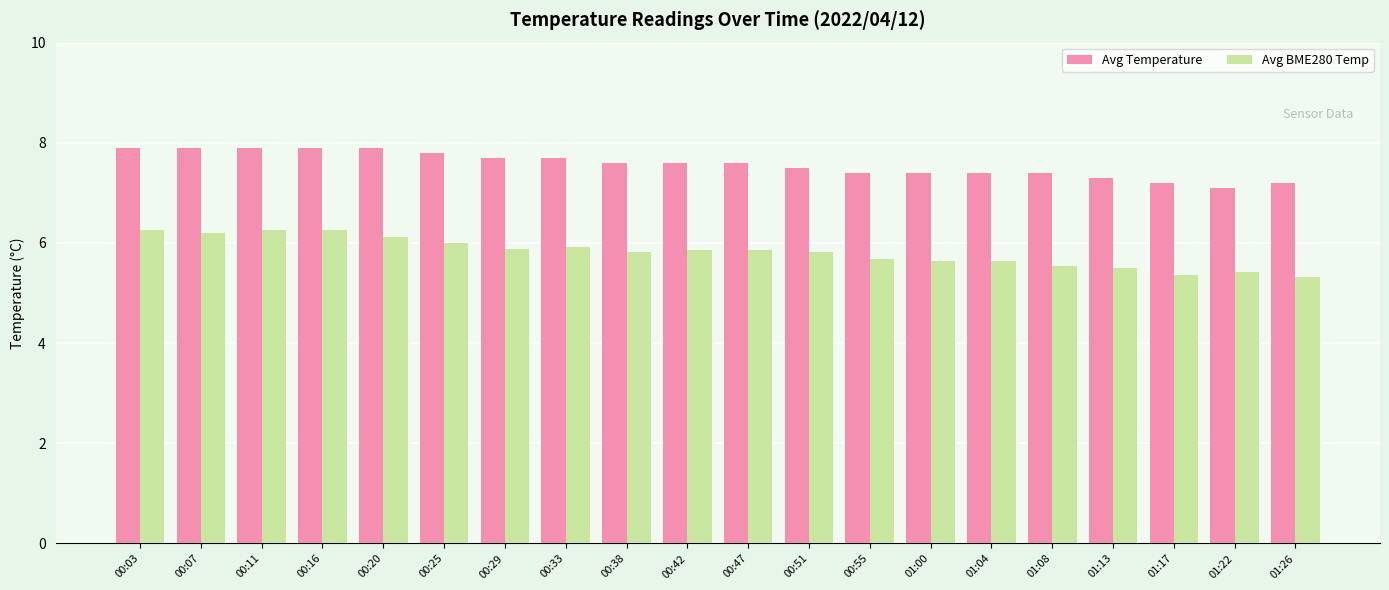

What is the sum of the Avg BME280 Temp values at 01:22 and 01:04?

11.1